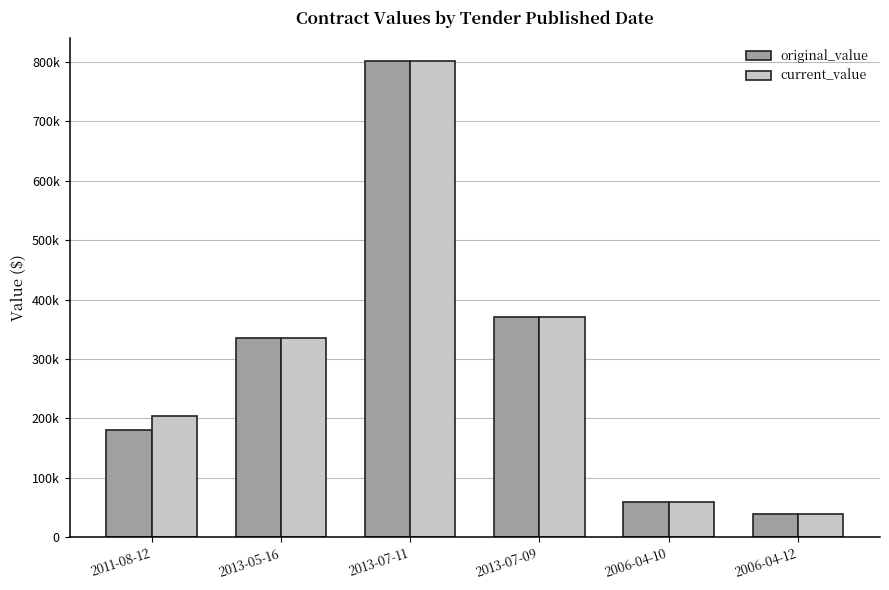

What are all the series names shown in the legend?

original_value, current_value